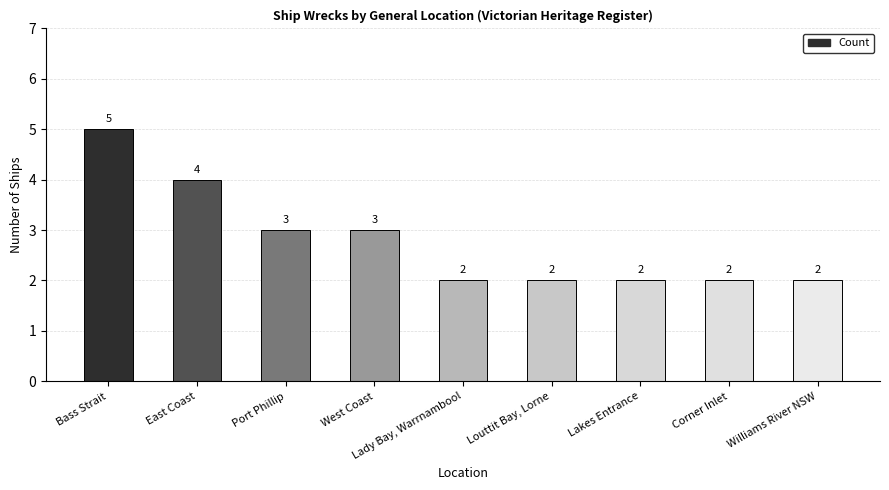

What is the ratio of the value at East Coast to the value at West Coast?

1.3